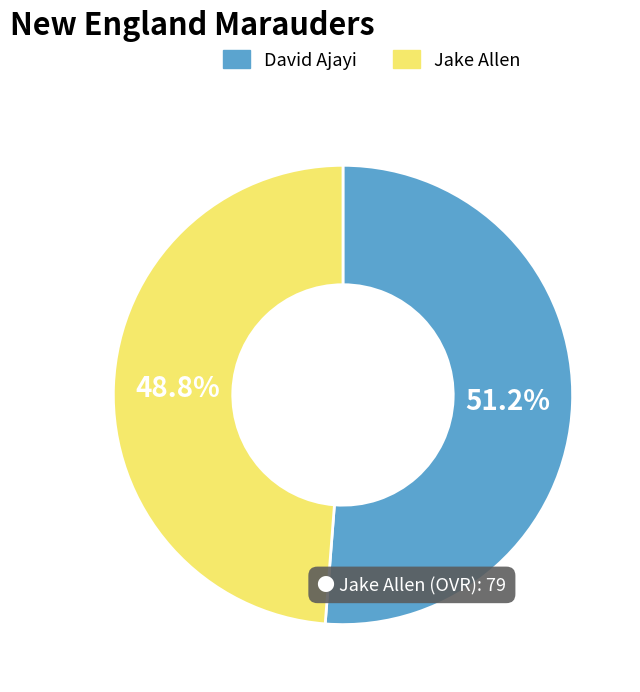

Does any single category account for the majority?

Yes